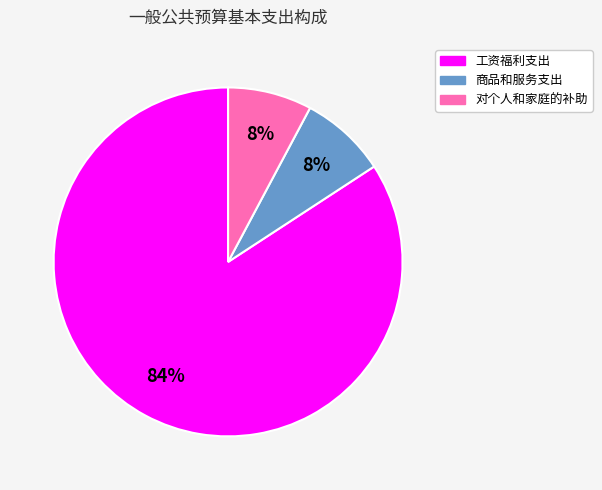

Between 商品和服务支出 and 工资福利支出, which is larger?

工资福利支出